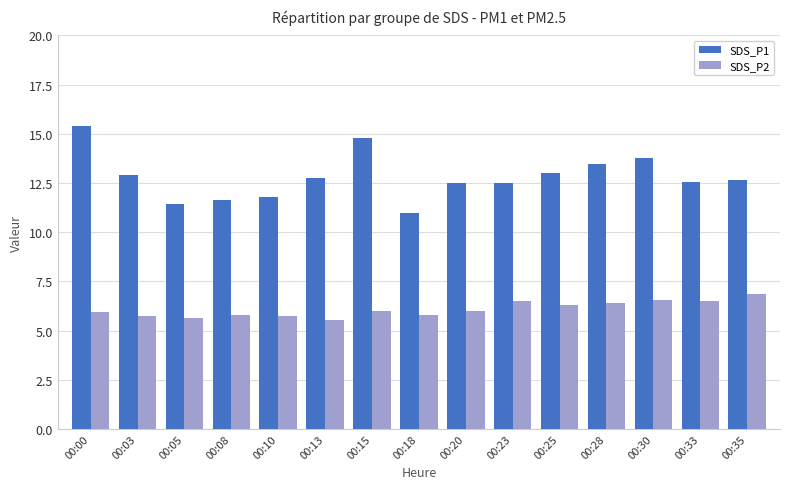

What are all the series names shown in the legend?

SDS_P1, SDS_P2